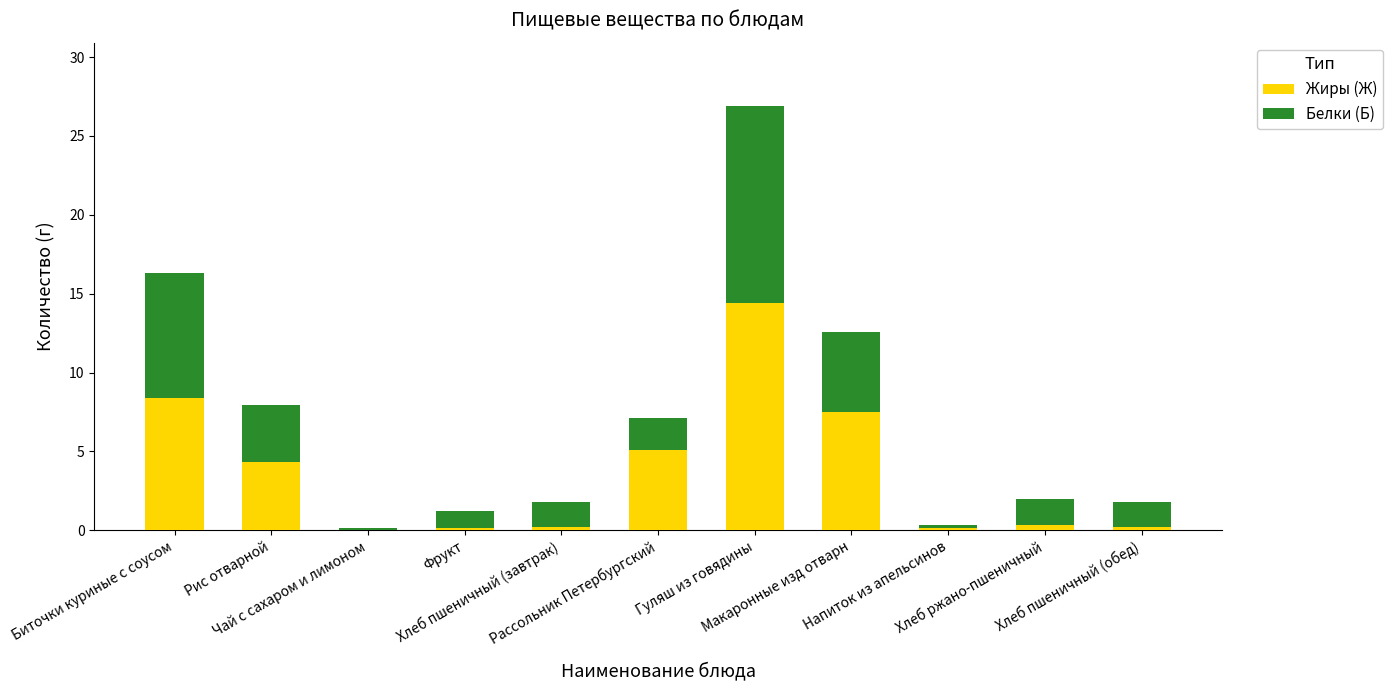

What is the sum of all Жиры (Ж) values?

40.7